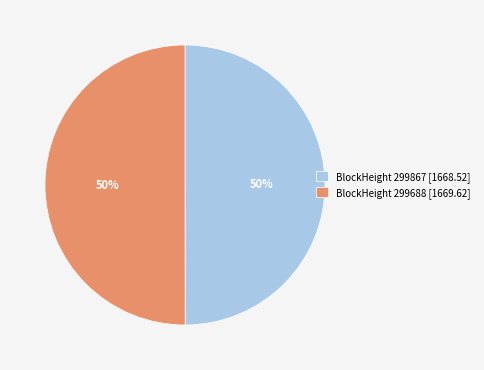

What percentage is the BlockHeight 299688 [1669.62] slice, to the nearest percent?

50%